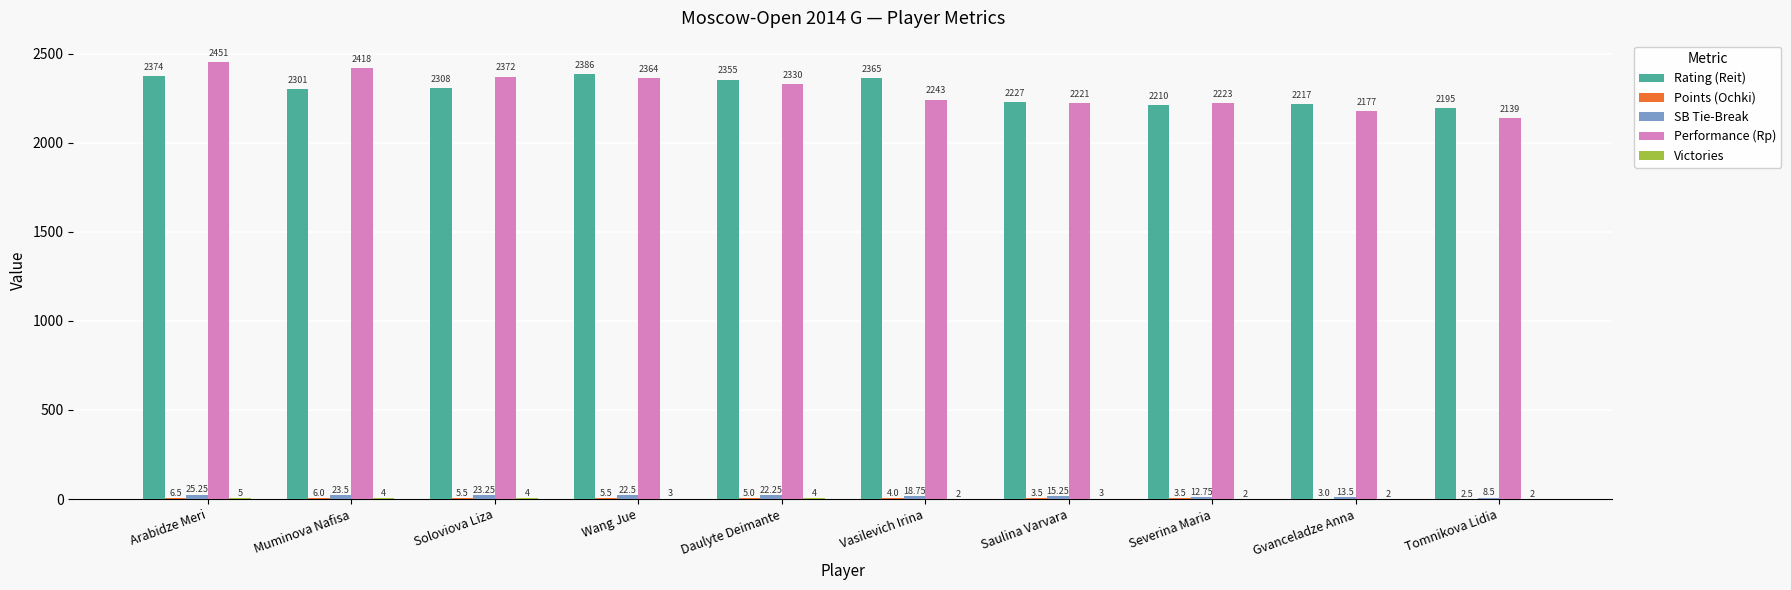

What is the total value across all series at Wang Jue?

4781.0